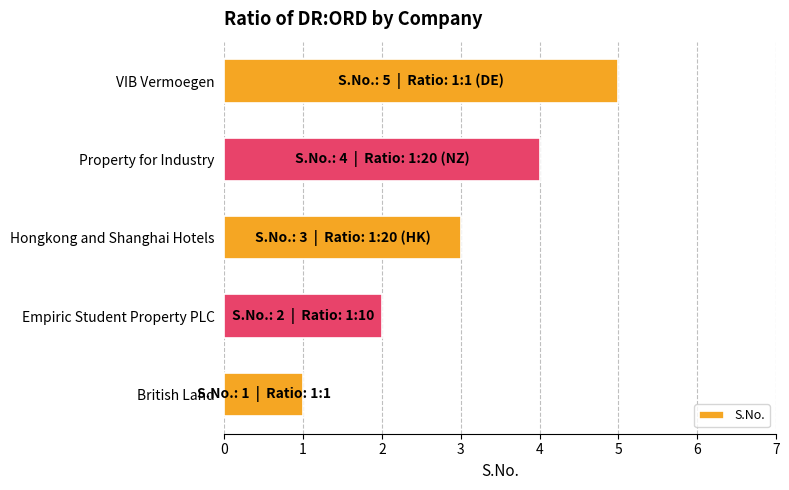

What is the smallest value displayed?

1